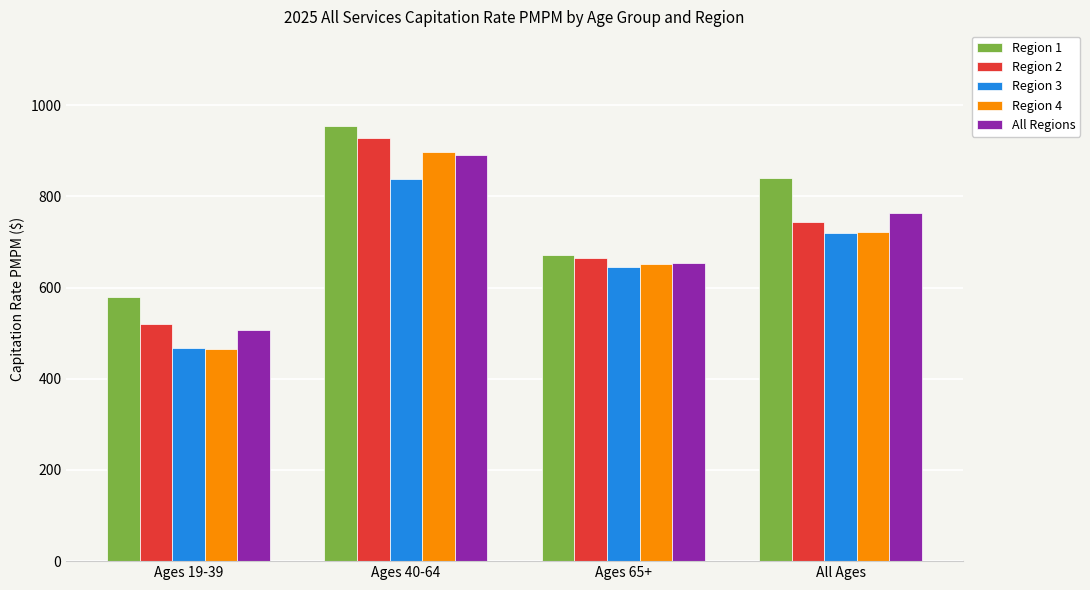

Where is Region 3 nearest to the value 652?

Ages 65+